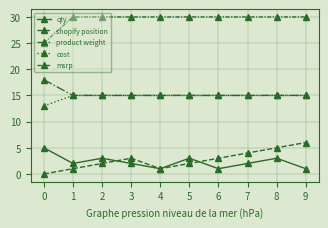

Does the chart have visible grid lines?

Yes